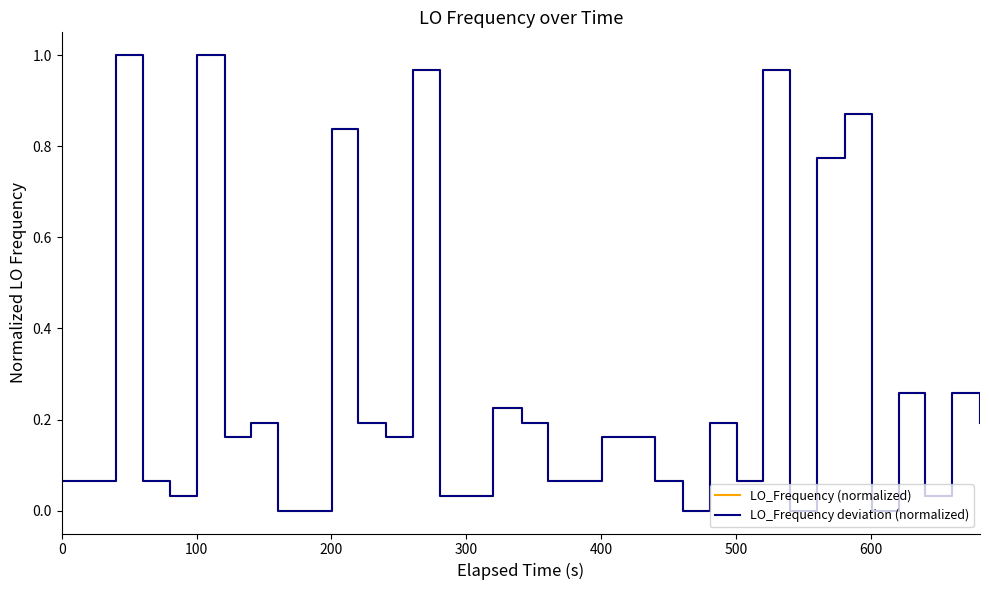

At which category does LO_Frequency (normalized) reach its first local peak?

300